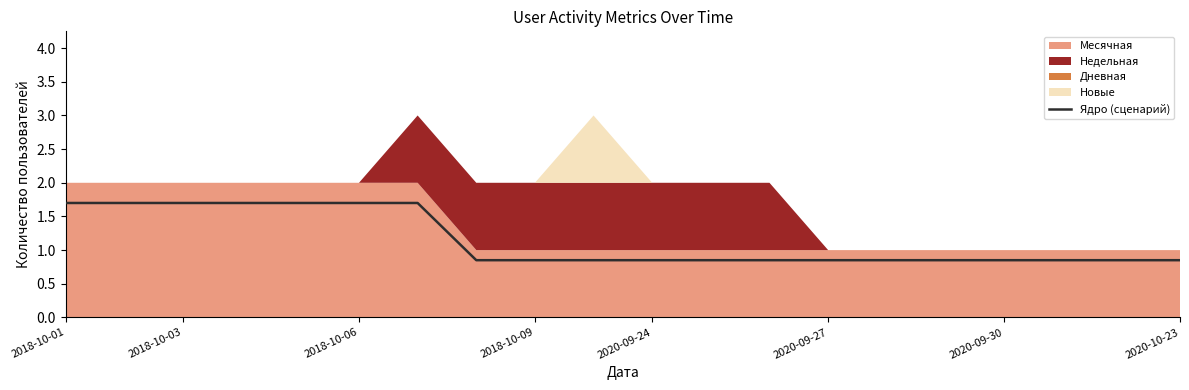

What is the highest value of the Ядро (сценарий) series?

1.7